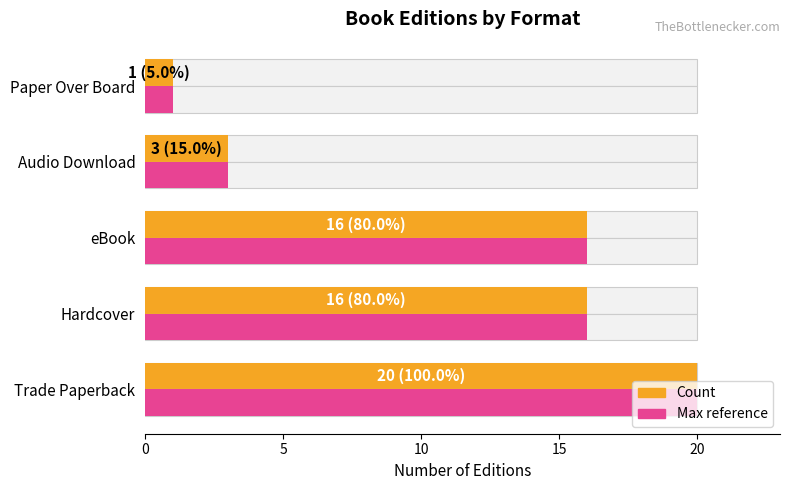

Which series has the largest total across all categories?

Count